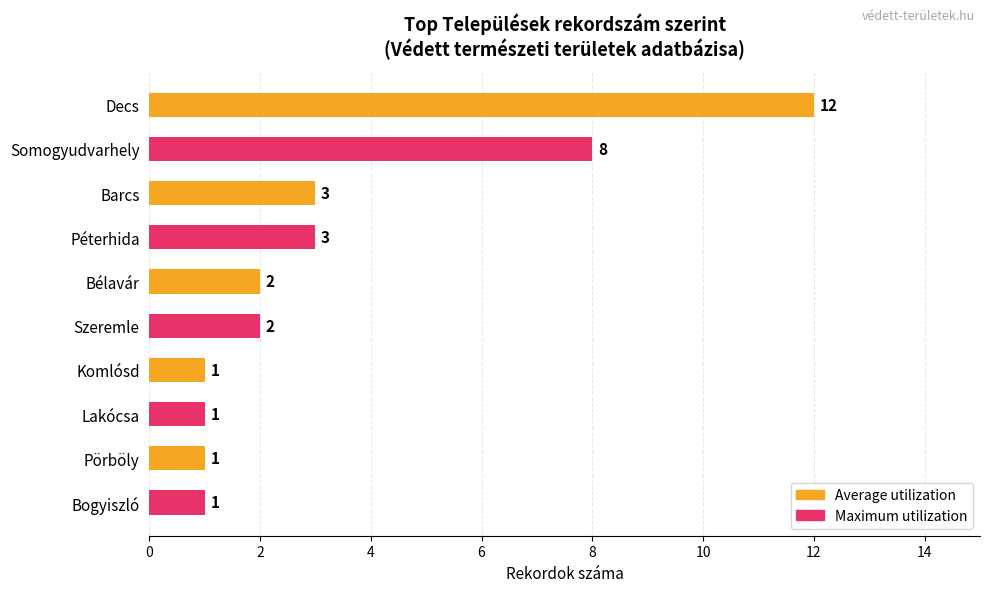

What is the minimum value shown in the chart?

1